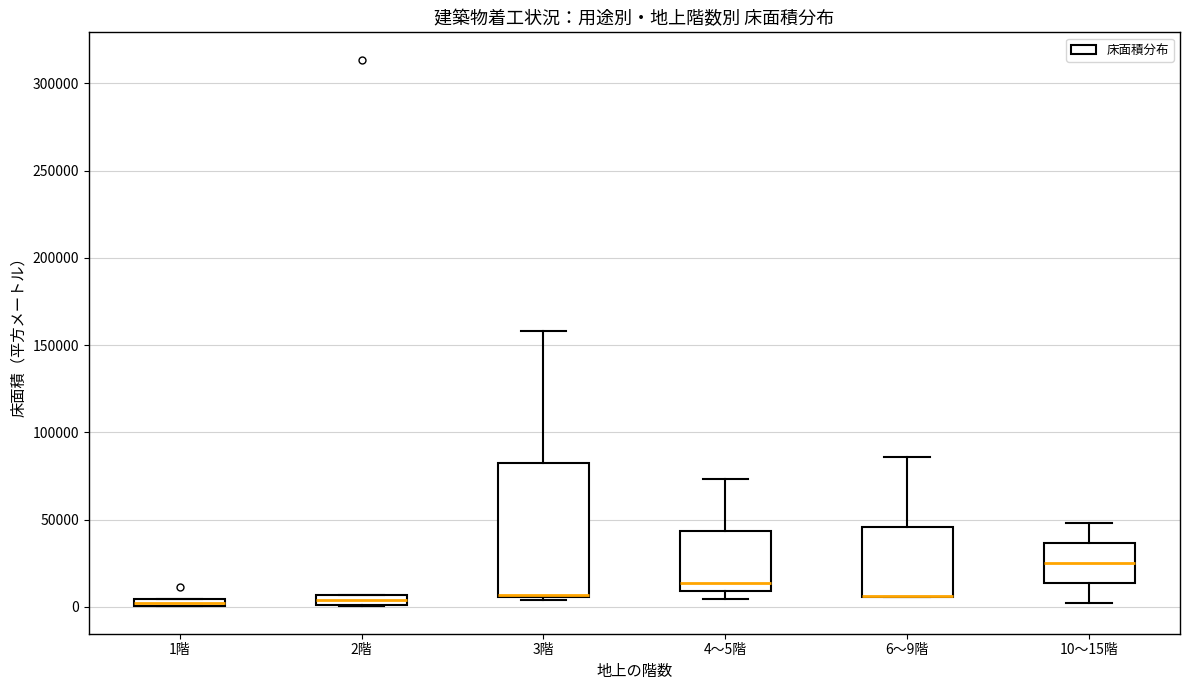

Comparing the boxes themselves (not the whiskers), which one is the tallest?

3階